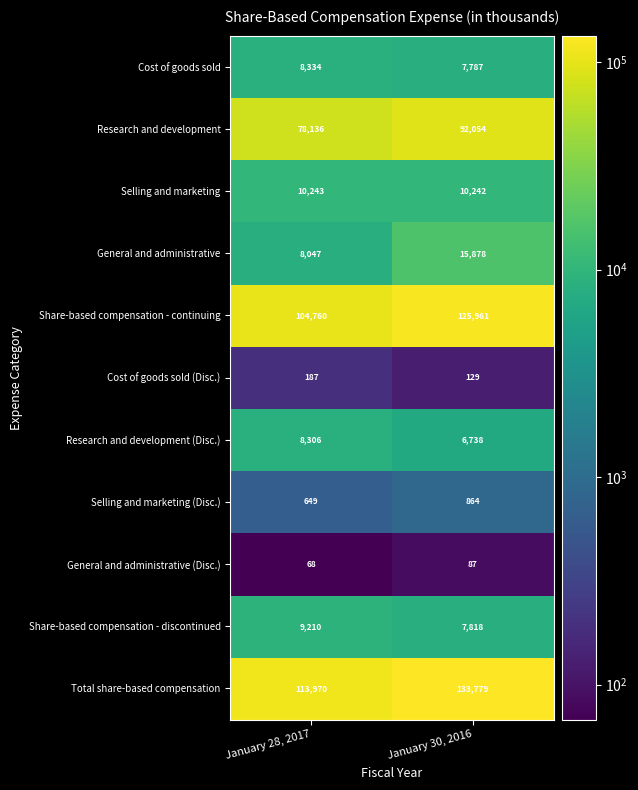

Which category has the highest value across all series?

January 30, 2016